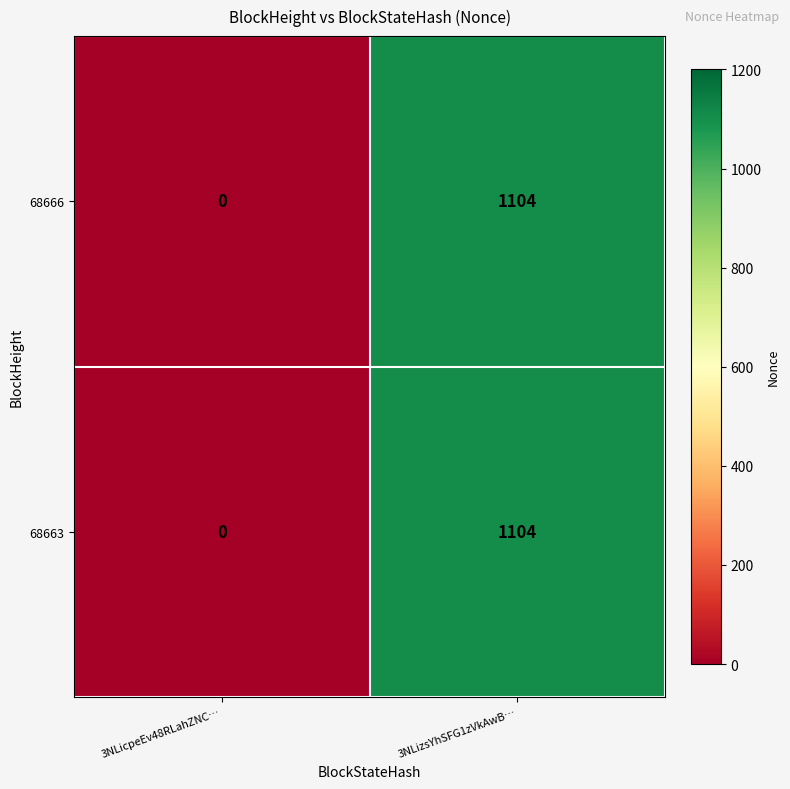

What is the sum of all 68663 values?

1104